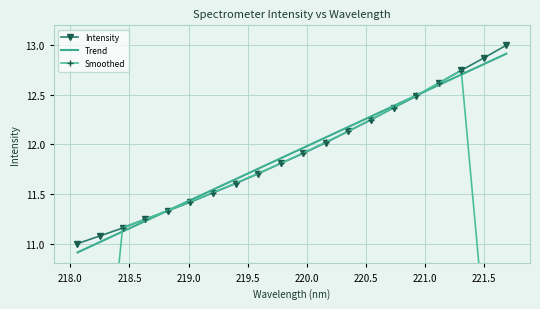

What is the sum of the values at 218.2508 and 218.8244?

22.4